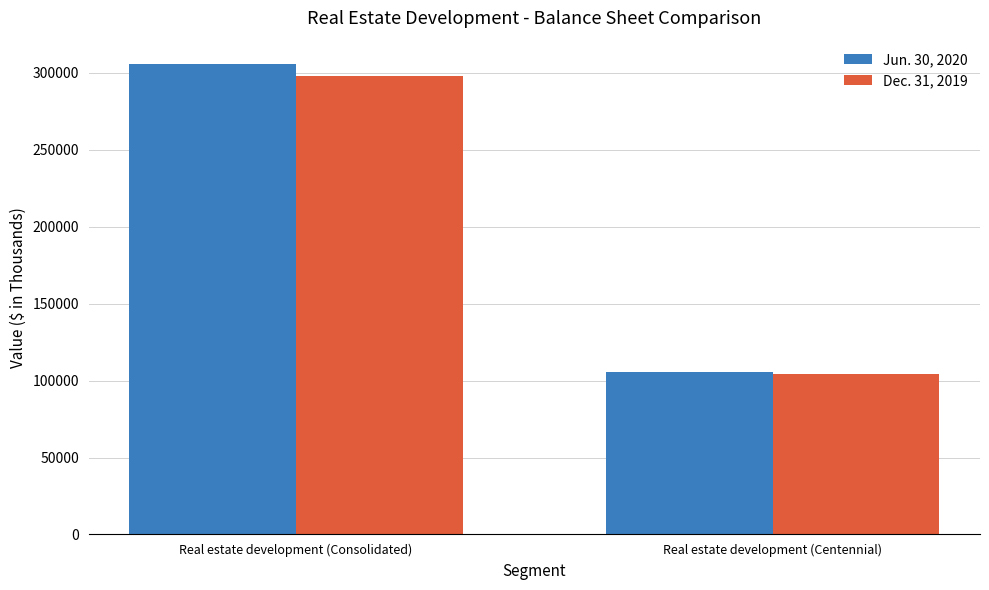

What is the spread (max minus min) of values at Real estate development (Consolidated)?

7977